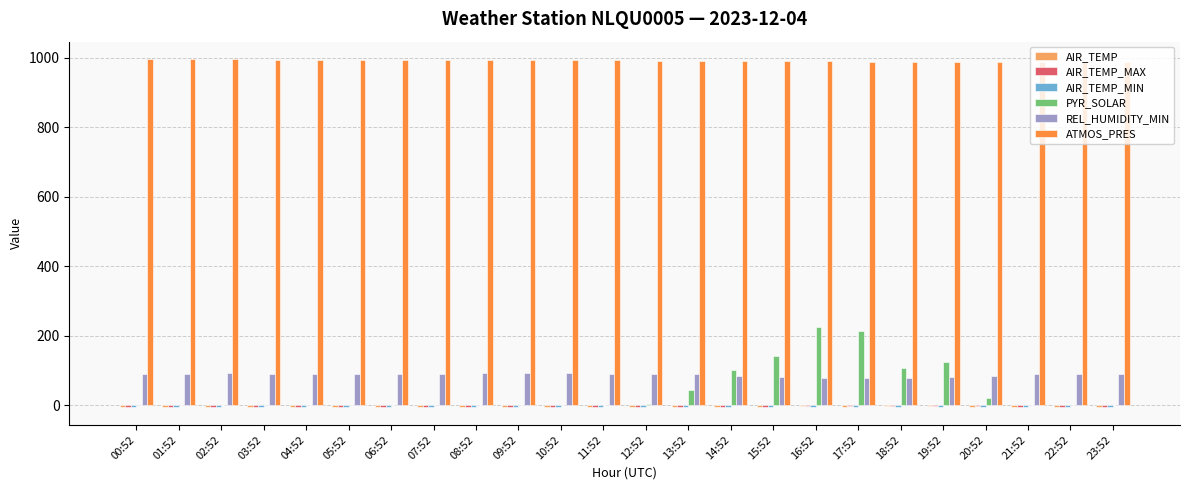

What is the greatest value displayed?

996.8